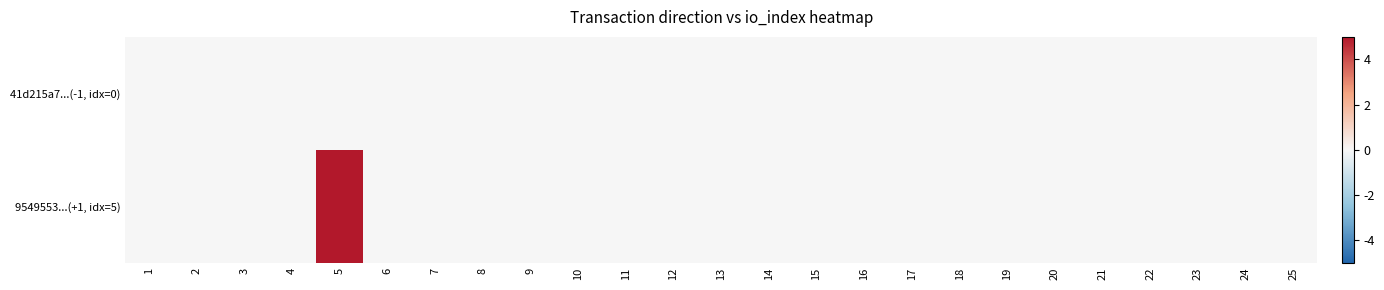

Reading left to right, extract all data points from this chart.

41d215a7...(-1, idx=0): 1=0	2=0	3=0	4=0	5=0	6=0	7=0	8=0	9=0	10=0	11=0	12=0	13=0	14=0	15=0	16=0	17=0	18=0	19=0	20=0	21=0	22=0	23=0	24=0	25=0
9549553...(+1, idx=5): 1=0	2=0	3=0	4=0	5=5	6=0	7=0	8=0	9=0	10=0	11=0	12=0	13=0	14=0	15=0	16=0	17=0	18=0	19=0	20=0	21=0	22=0	23=0	24=0	25=0